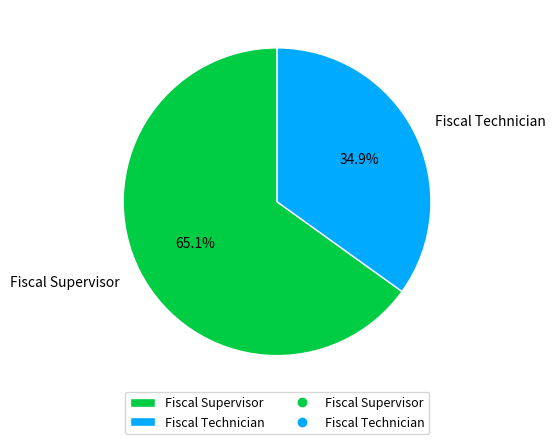

True or false: Fiscal Supervisor accounts for 51% of the total.

False